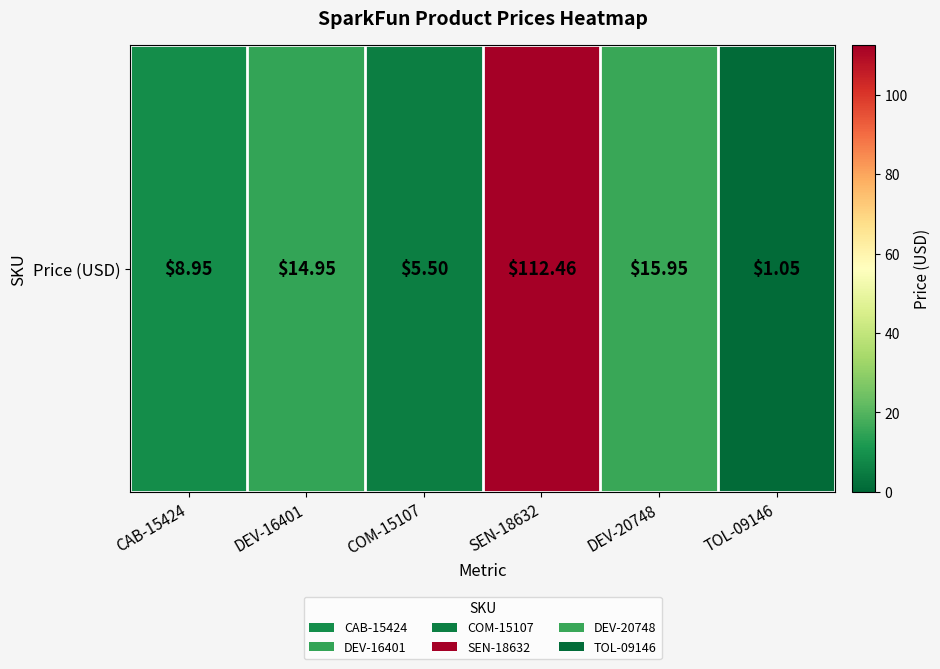

Reading left to right, what are all the values shown in this chart?

8.9	14.9	5.5	112.5	15.9	1.1